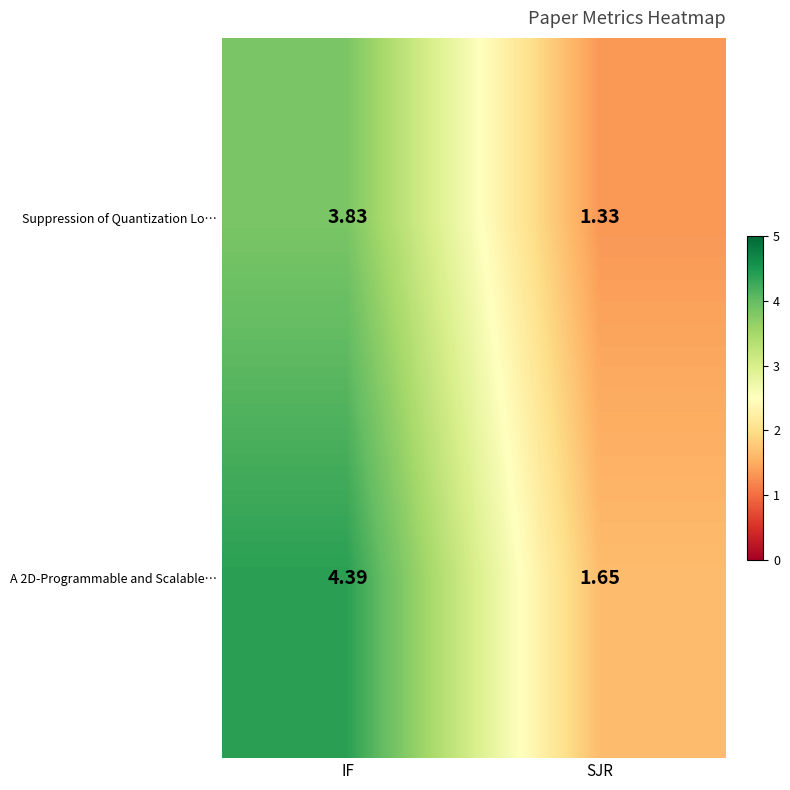

At which category is the sum across all series the highest?

IF